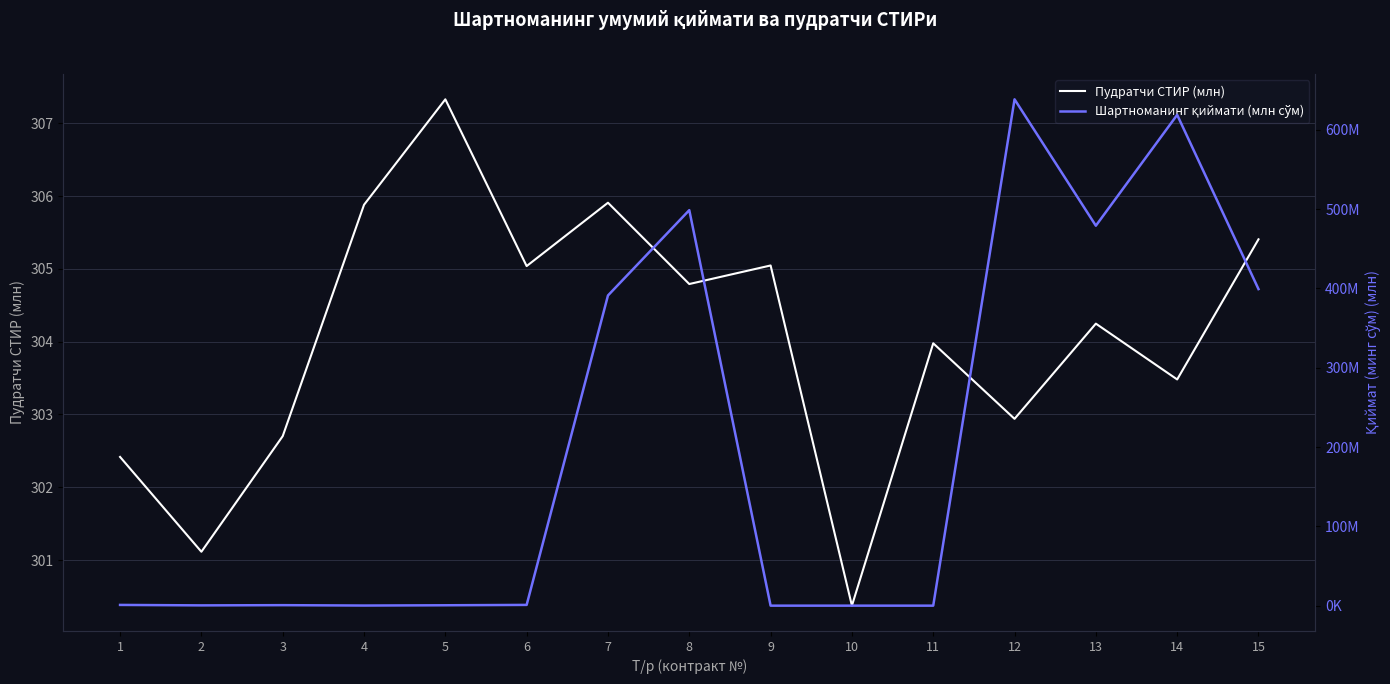

The value of Пудратчи СТИР (млн) at 5 is 307.3. True or false?

True